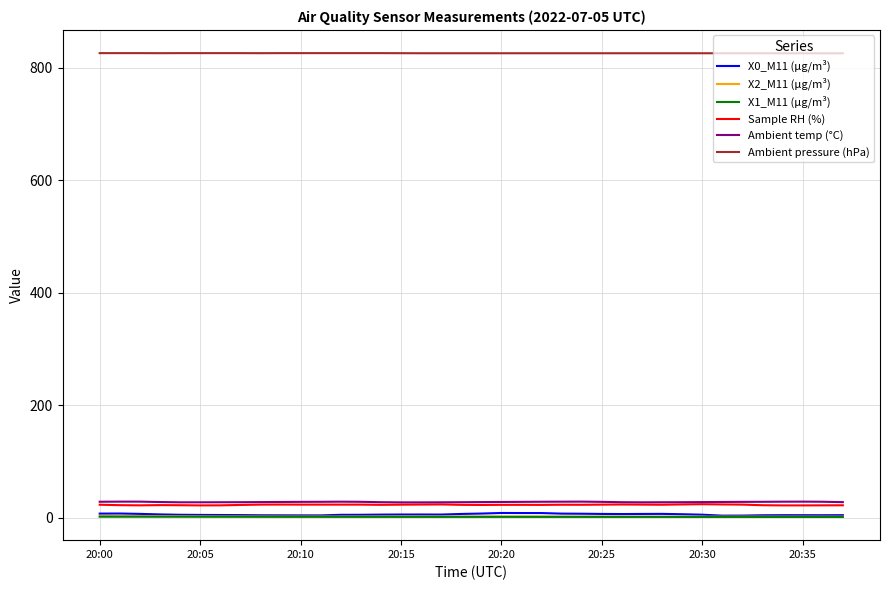

True or false: Sample RH (%) and X1_M11 (μg/m³) intersect in this chart.

False